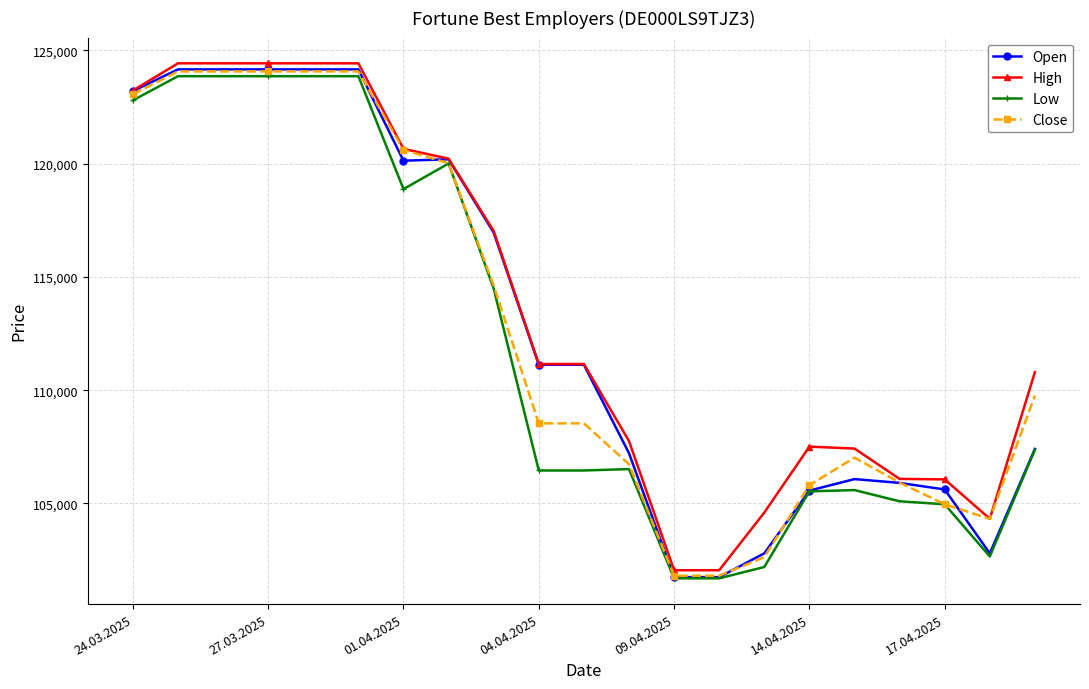

How many data points in Open are less than 111122?

10